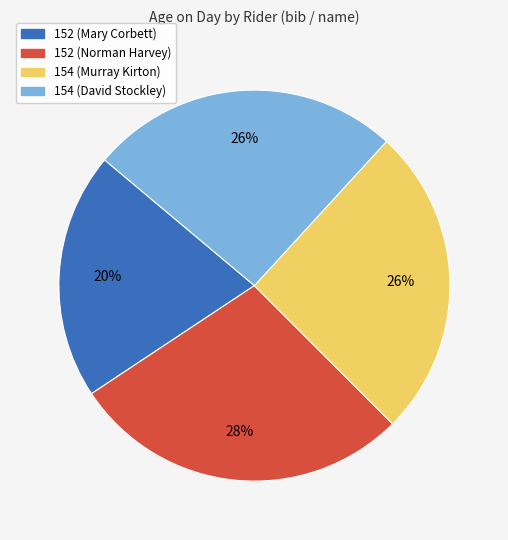

To the nearest percent, what is the difference between the largest and smallest slice percentages?

8%